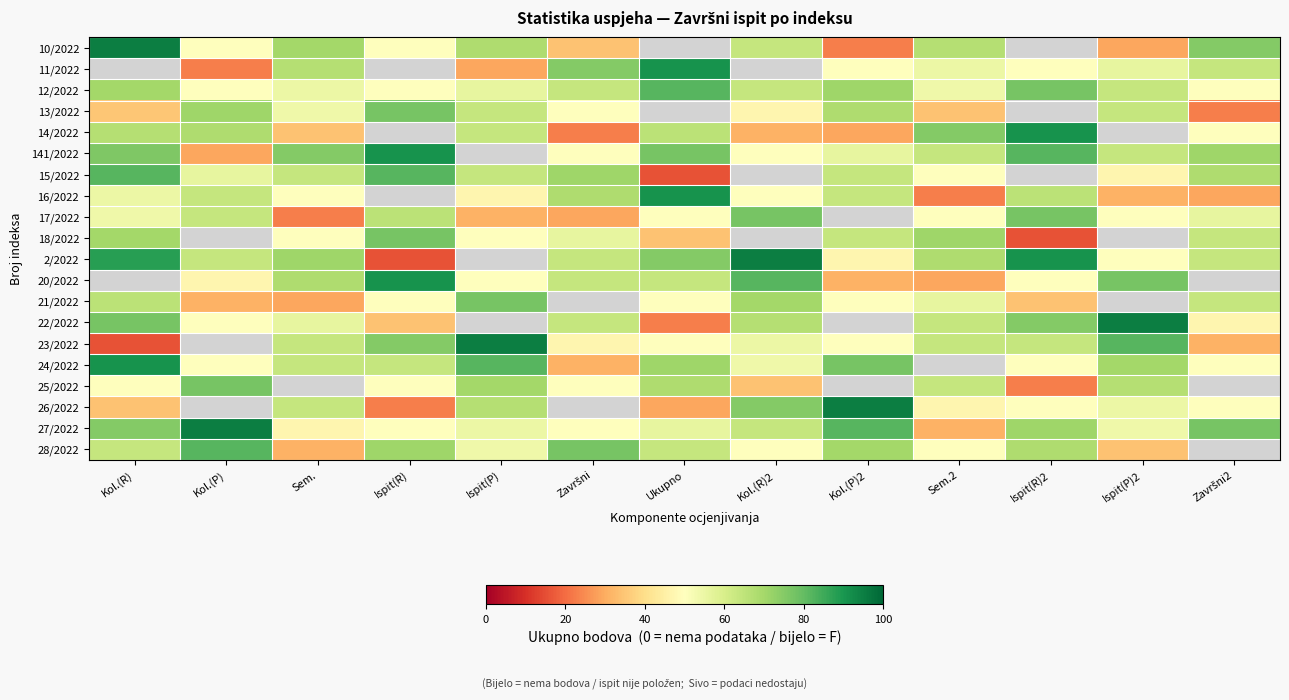

Reading left to right, extract all data points from this chart.

10/2022: Kol.(R)=95	Kol.(P)=50	Sem.=70	Ispit(R)=50	Ispit(P)=68	Završni=34	Ukupno=0	Kol.(R)2=64	Kol.(P)2=23	Sem.2=67	Ispit(R)2=0	Ispit(P)2=29	Završni2=75
11/2022: Kol.(R)=0	Kol.(P)=23	Sem.=67	Ispit(R)=0	Ispit(P)=29	Završni=75	Ukupno=91	Kol.(R)2=0	Kol.(P)2=50	Sem.2=55	Ispit(R)2=50	Ispit(P)2=56	Završni2=64
12/2022: Kol.(R)=70	Kol.(P)=50	Sem.=55	Ispit(R)=50	Ispit(P)=56	Završni=64	Ukupno=82	Kol.(R)2=64	Kol.(P)2=71	Sem.2=54	Ispit(R)2=77	Ispit(P)2=64	Završni2=50
13/2022: Kol.(R)=35	Kol.(P)=71	Sem.=54	Ispit(R)=77	Ispit(P)=64	Završni=50	Ukupno=0	Kol.(R)2=47	Kol.(P)2=68	Sem.2=34	Ispit(R)2=0	Ispit(P)2=64	Završni2=23
14/2022: Kol.(R)=67	Kol.(P)=68	Sem.=34	Ispit(R)=0	Ispit(P)=64	Završni=23	Ukupno=66	Kol.(R)2=31	Kol.(P)2=29	Sem.2=75	Ispit(R)2=91	Ispit(P)2=0	Završni2=50
141/2022: Kol.(R)=76	Kol.(P)=29	Sem.=75	Ispit(R)=91	Ispit(P)=0	Završni=50	Ukupno=77	Kol.(R)2=50	Kol.(P)2=56	Sem.2=64	Ispit(R)2=82	Ispit(P)2=64	Završni2=71
15/2022: Kol.(R)=82	Kol.(P)=56	Sem.=64	Ispit(R)=82	Ispit(P)=64	Završni=71	Ukupno=16	Kol.(R)2=0	Kol.(P)2=64	Sem.2=50	Ispit(R)2=0	Ispit(P)2=47	Završni2=68
16/2022: Kol.(R)=55	Kol.(P)=64	Sem.=50	Ispit(R)=0	Ispit(P)=47	Završni=68	Ukupno=91	Kol.(R)2=50	Kol.(P)2=64	Sem.2=23	Ispit(R)2=66	Ispit(P)2=31	Završni2=29
17/2022: Kol.(R)=54	Kol.(P)=64	Sem.=23	Ispit(R)=66	Ispit(P)=31	Završni=29	Ukupno=50	Kol.(R)2=77	Kol.(P)2=0	Sem.2=50	Ispit(R)2=77	Ispit(P)2=50	Završni2=56
18/2022: Kol.(R)=70	Kol.(P)=0	Sem.=50	Ispit(R)=77	Ispit(P)=50	Završni=56	Ukupno=34	Kol.(R)2=0	Kol.(P)2=64	Sem.2=71	Ispit(R)2=16	Ispit(P)2=0	Završni2=64
2/2022: Kol.(R)=88	Kol.(P)=64	Sem.=71	Ispit(R)=16	Ispit(P)=0	Završni=64	Ukupno=75	Kol.(R)2=95	Kol.(P)2=47	Sem.2=68	Ispit(R)2=91	Ispit(P)2=50	Završni2=64
20/2022: Kol.(R)=0	Kol.(P)=47	Sem.=68	Ispit(R)=91	Ispit(P)=50	Završni=64	Ukupno=64	Kol.(R)2=82	Kol.(P)2=31	Sem.2=29	Ispit(R)2=50	Ispit(P)2=77	Završni2=0
21/2022: Kol.(R)=66	Kol.(P)=31	Sem.=29	Ispit(R)=50	Ispit(P)=77	Završni=0	Ukupno=50	Kol.(R)2=70	Kol.(P)2=50	Sem.2=56	Ispit(R)2=34	Ispit(P)2=0	Završni2=64
22/2022: Kol.(R)=77	Kol.(P)=50	Sem.=56	Ispit(R)=34	Ispit(P)=0	Završni=64	Ukupno=23	Kol.(R)2=67	Kol.(P)2=0	Sem.2=64	Ispit(R)2=75	Ispit(P)2=95	Završni2=47
23/2022: Kol.(R)=16	Kol.(P)=0	Sem.=64	Ispit(R)=75	Ispit(P)=95	Završni=47	Ukupno=50	Kol.(R)2=55	Kol.(P)2=50	Sem.2=64	Ispit(R)2=64	Ispit(P)2=82	Završni2=31
24/2022: Kol.(R)=91	Kol.(P)=50	Sem.=64	Ispit(R)=64	Ispit(P)=82	Završni=31	Ukupno=71	Kol.(R)2=54	Kol.(P)2=77	Sem.2=0	Ispit(R)2=50	Ispit(P)2=70	Završni2=50
25/2022: Kol.(R)=50	Kol.(P)=77	Sem.=0	Ispit(R)=50	Ispit(P)=70	Završni=50	Ukupno=68	Kol.(R)2=34	Kol.(P)2=0	Sem.2=64	Ispit(R)2=23	Ispit(P)2=67	Završni2=0
26/2022: Kol.(R)=34	Kol.(P)=0	Sem.=64	Ispit(R)=23	Ispit(P)=67	Završni=0	Ukupno=29	Kol.(R)2=75	Kol.(P)2=95	Sem.2=47	Ispit(R)2=50	Ispit(P)2=55	Završni2=50
27/2022: Kol.(R)=75	Kol.(P)=95	Sem.=47	Ispit(R)=50	Ispit(P)=55	Završni=50	Ukupno=56	Kol.(R)2=64	Kol.(P)2=82	Sem.2=31	Ispit(R)2=71	Ispit(P)2=54	Završni2=77
28/2022: Kol.(R)=64	Kol.(P)=82	Sem.=31	Ispit(R)=71	Ispit(P)=54	Završni=77	Ukupno=64	Kol.(R)2=50	Kol.(P)2=70	Sem.2=50	Ispit(R)2=68	Ispit(P)2=34	Završni2=0